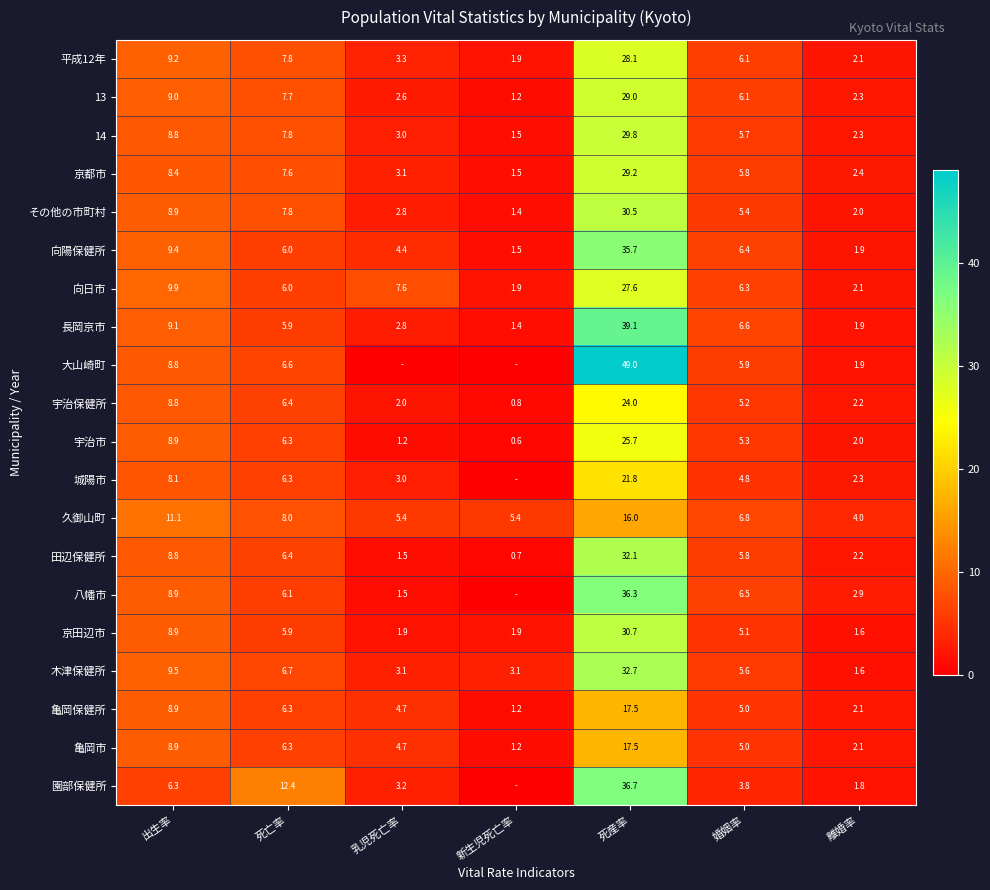

How many data points in 宇治市 are less than 5?

3